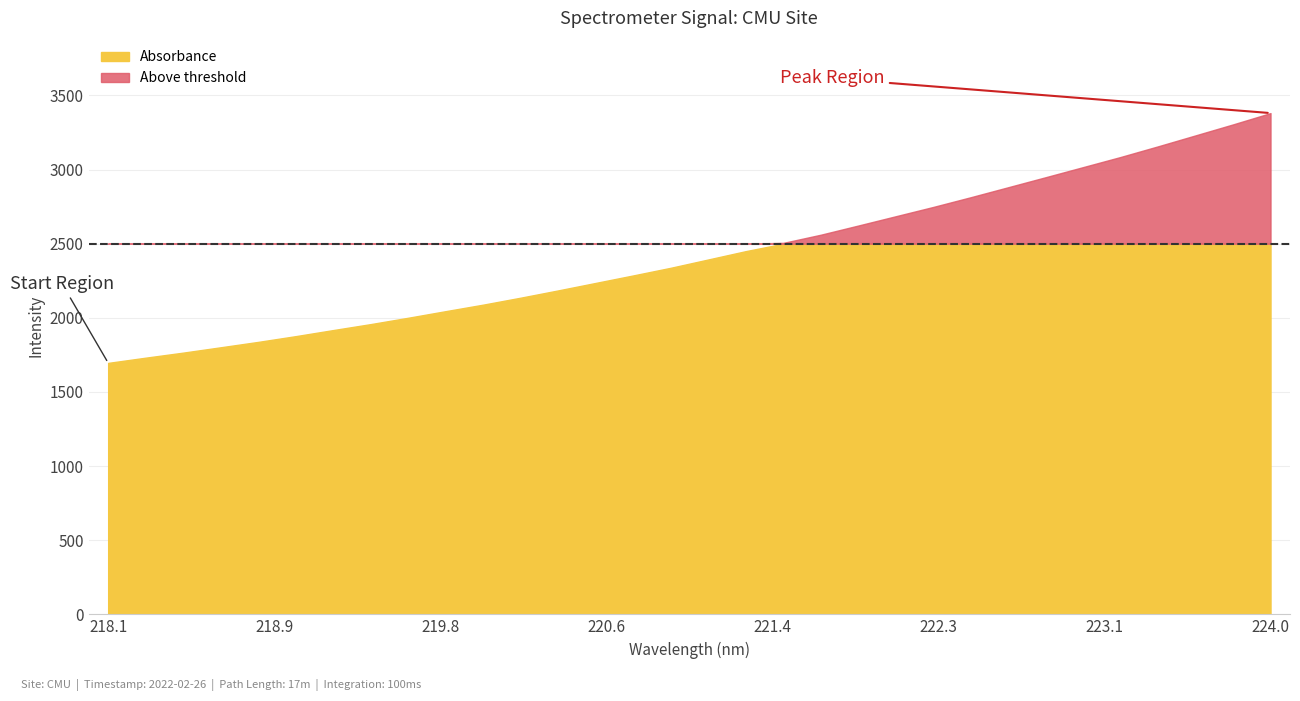

Reading right to left, what are all the values shown in this chart?

3380.7	3304.4	3230.5	3156.8	3084.9	3016.6	2948.4	2880.9	2813.4	2747.9	2685.3	2622.6	2560.6	2505.6	2449.8	2393.7	2337.6	2286.1	2235.6	2185.1	2136.0	2089.0	2045.1	2000.5	1957.7	1917.4	1876.4	1837.6	1801.2	1765.2	1731.1	1695.9